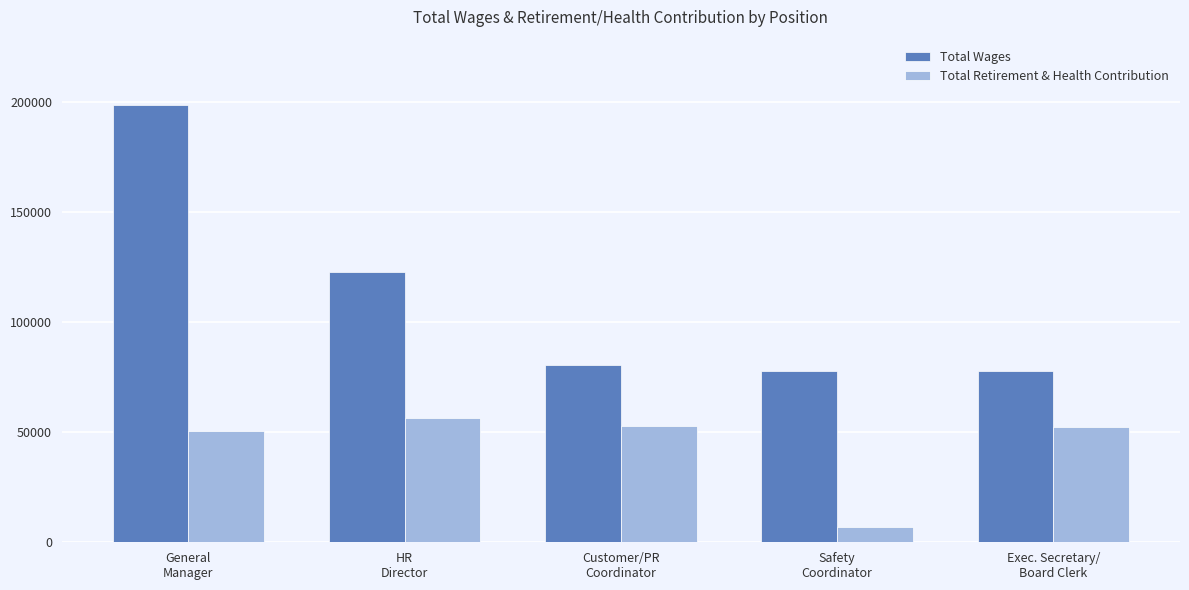

What is the sum of the Total Retirement & Health Contribution values at General
Manager and Exec. Secretary/
Board Clerk?

102636